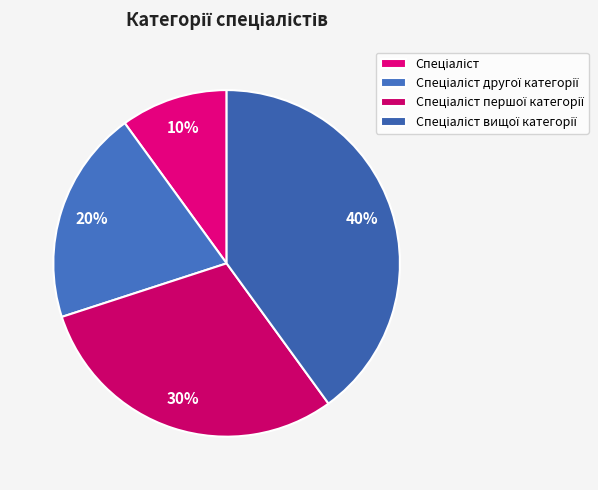

True or false: Спеціаліст другої категорії accounts for 6% of the total.

False